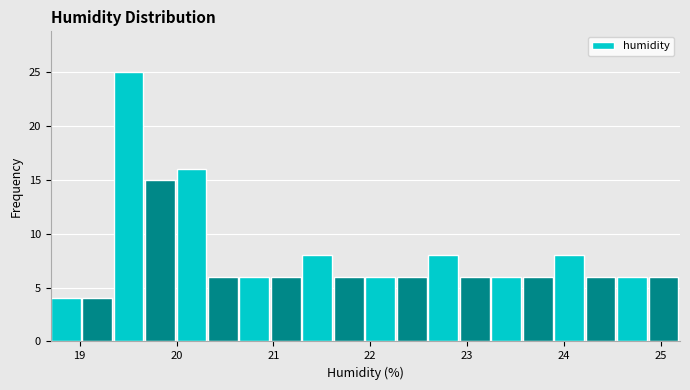

Around what value on the x-axis is the tallest bar? Give the approximate position of its centre, as read against the axis.

19.5